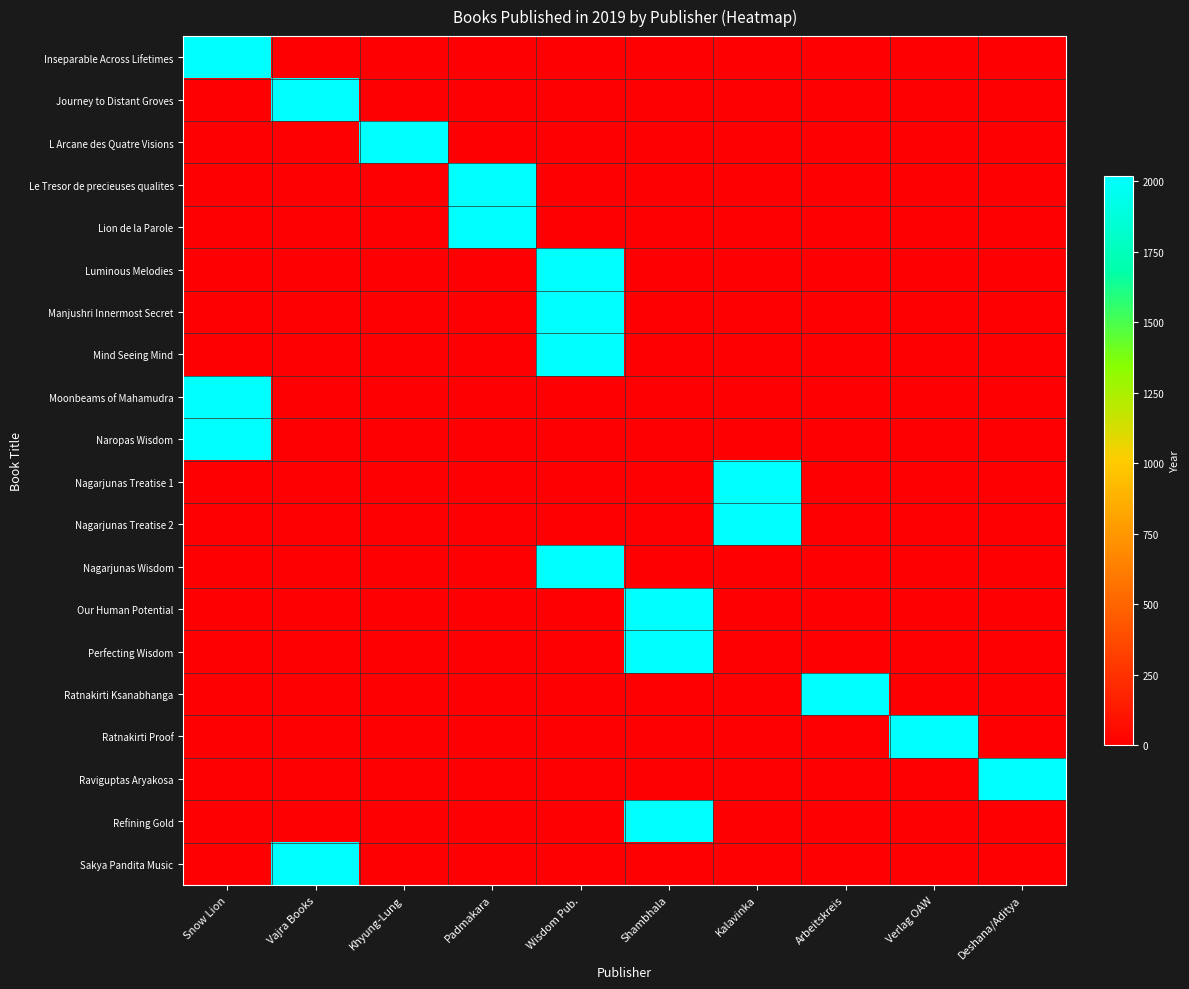

At which category is the sum across all series the highest?

Wisdom Pub.